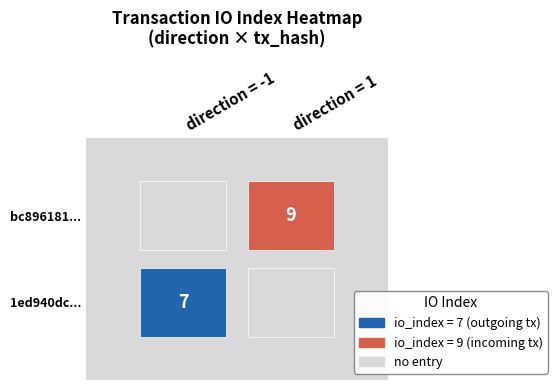

Is it true that bc896181772d5fded8bbbe3b8ea7163cd4f0231 equals 6 at io_index?

False